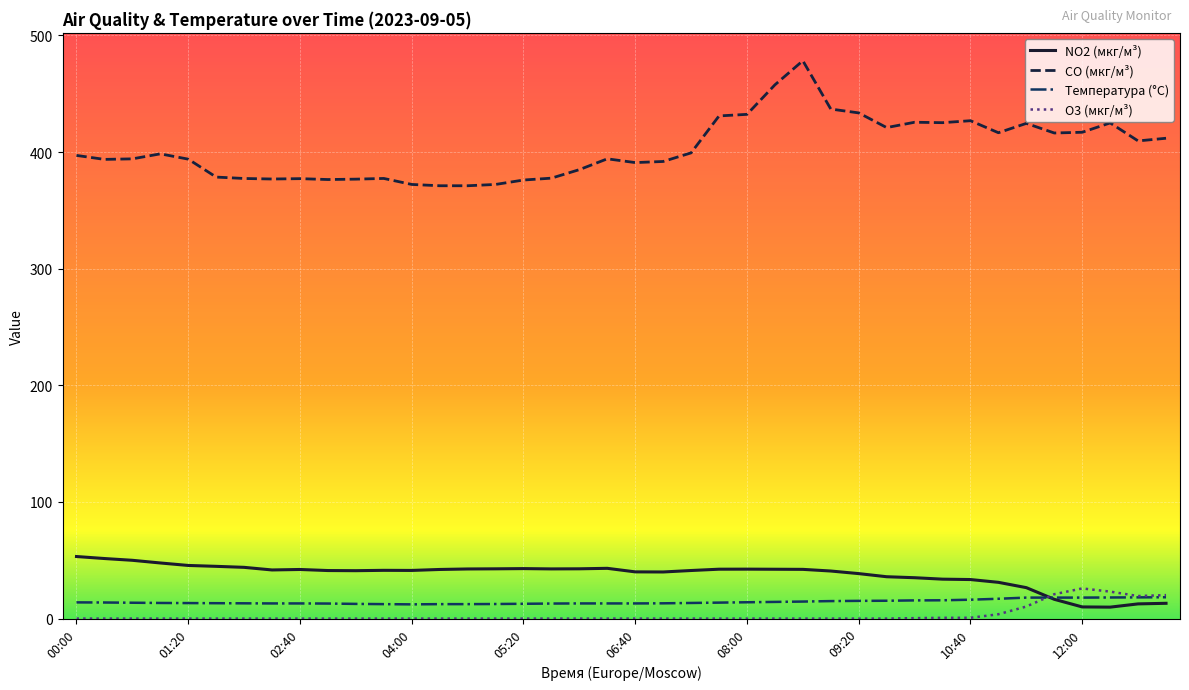

True or false: CO (мкг/м³) and Температура (°C) cross at least once.

False